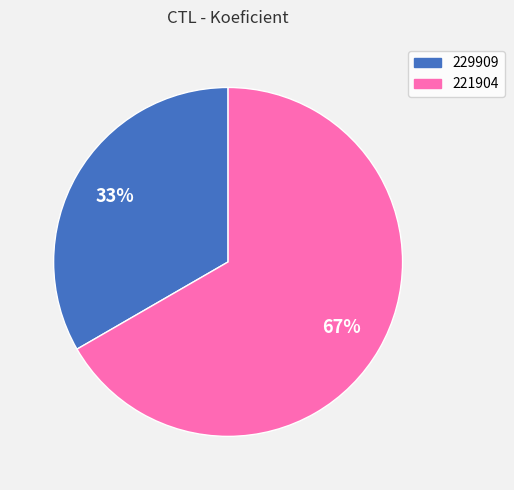

True or false: 229909 accounts for 33% of the total.

True